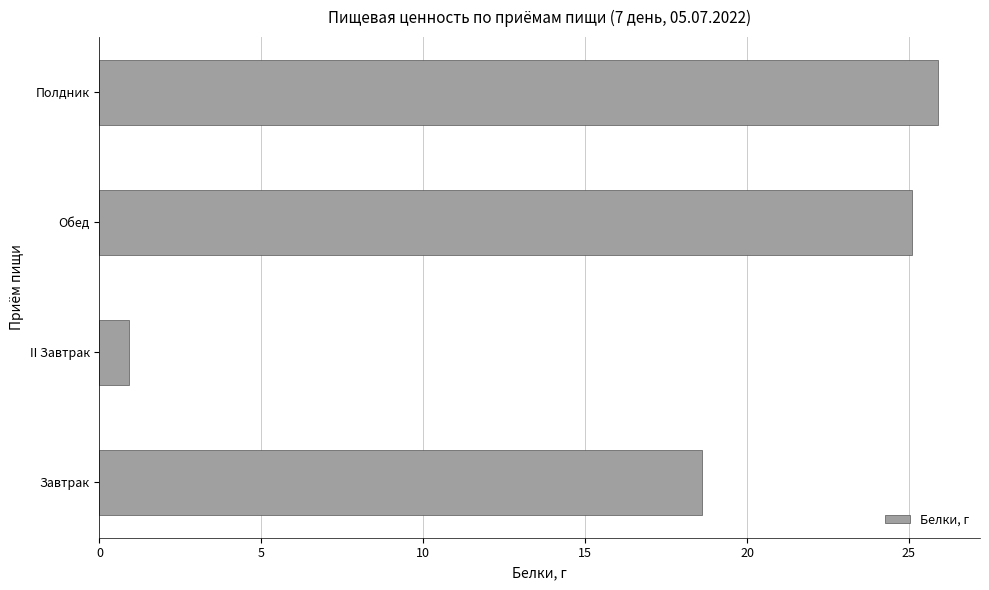

Reading bottom to top, extract all data points from this chart.

18.6	0.9	25.1	25.9